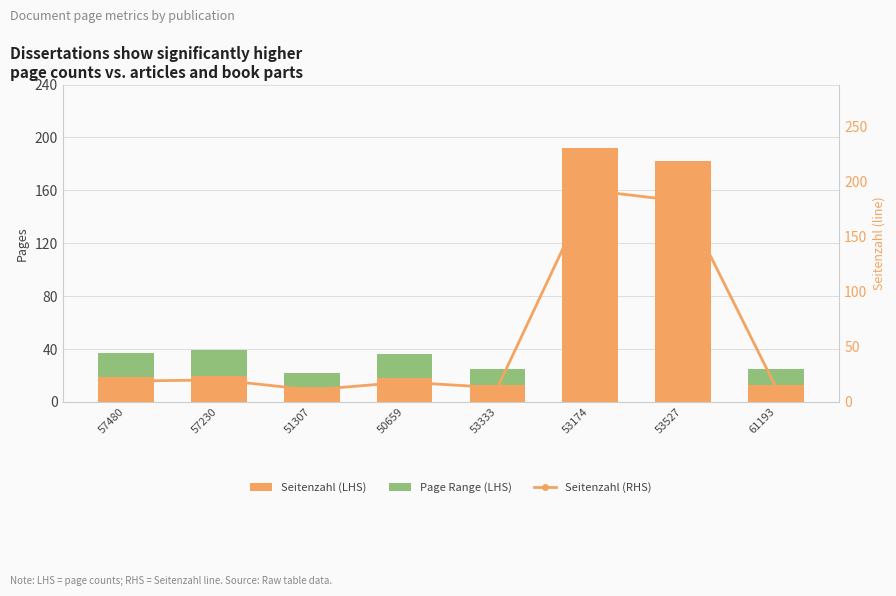

Between 57230 and 53174, which series saw the biggest shift?

Seitenzahl (LHS)